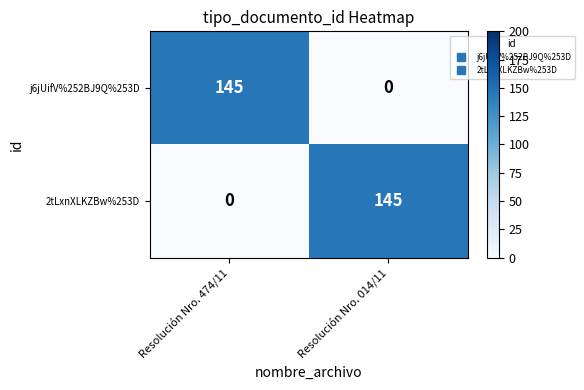

What is the spread (max minus min) of values at Resolución Nro. 474/11?

145